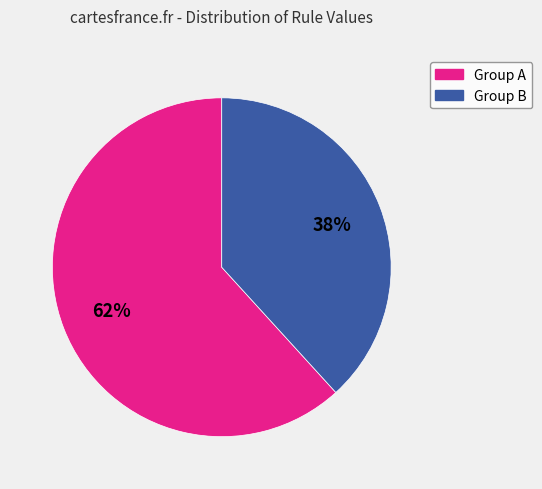

Does any single category account for the majority?

Yes